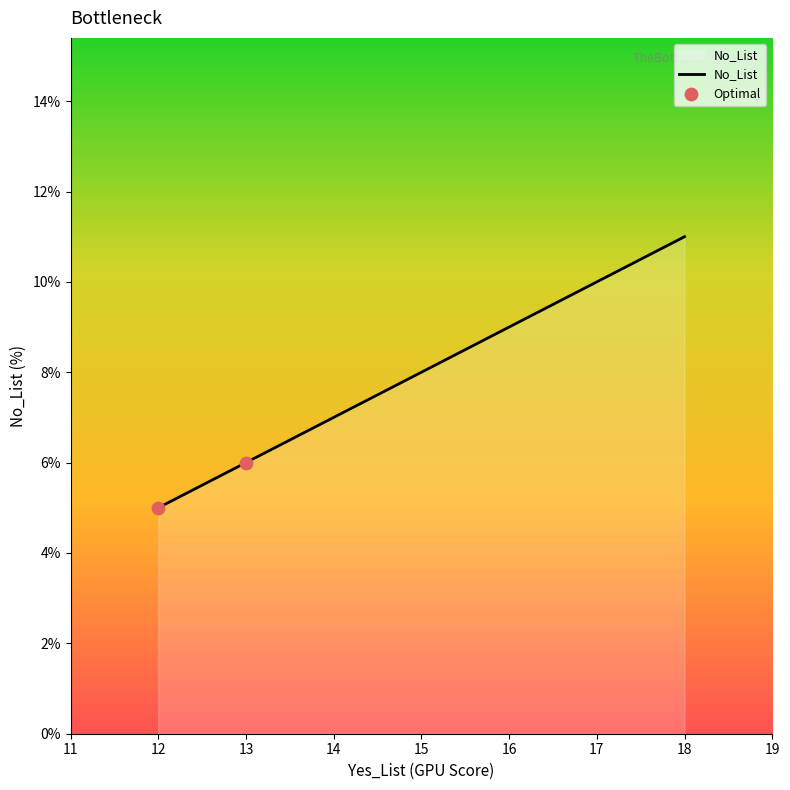

Between 12 and 18, which is larger?

18